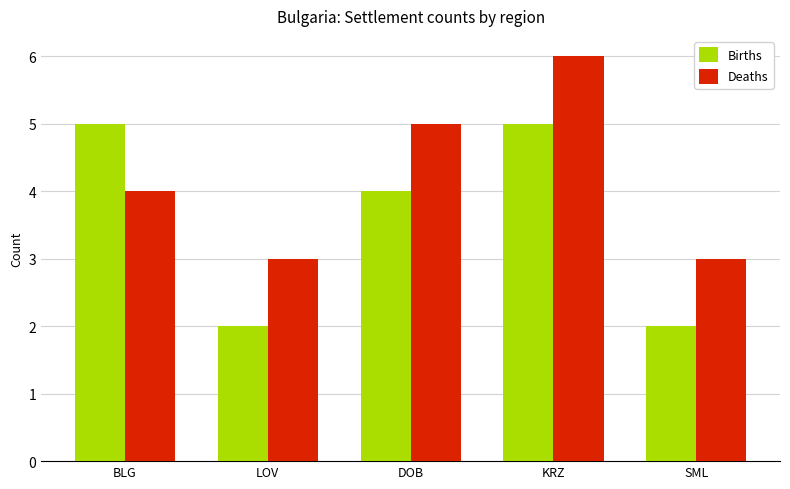

What value does the Births series have at LOV?

2